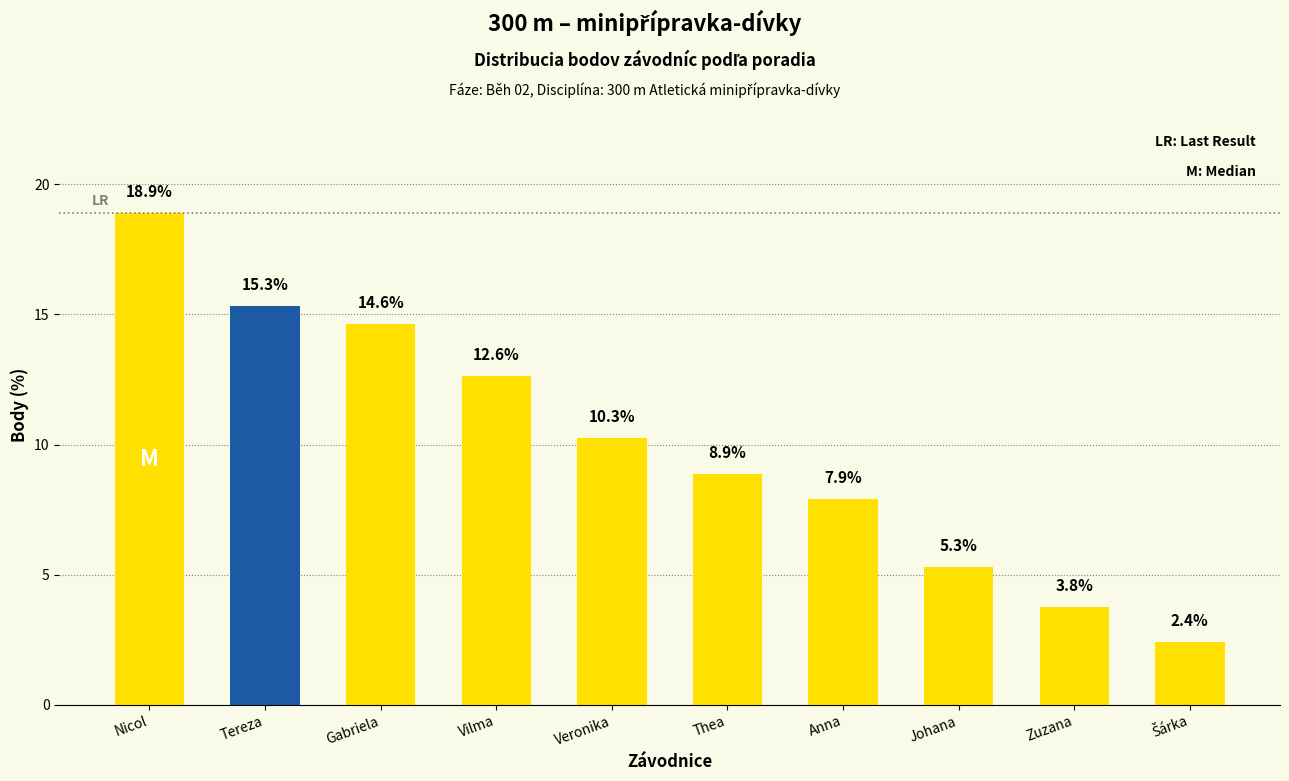

Does the chart contain stacked bars?

No